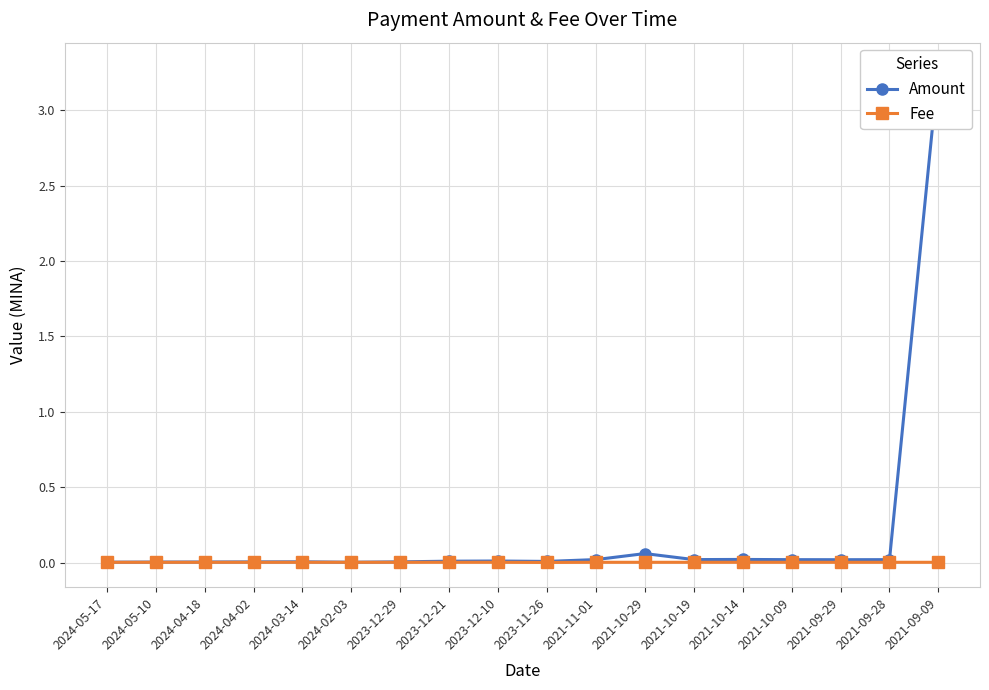

What are all the series names shown in the legend?

Amount, Fee